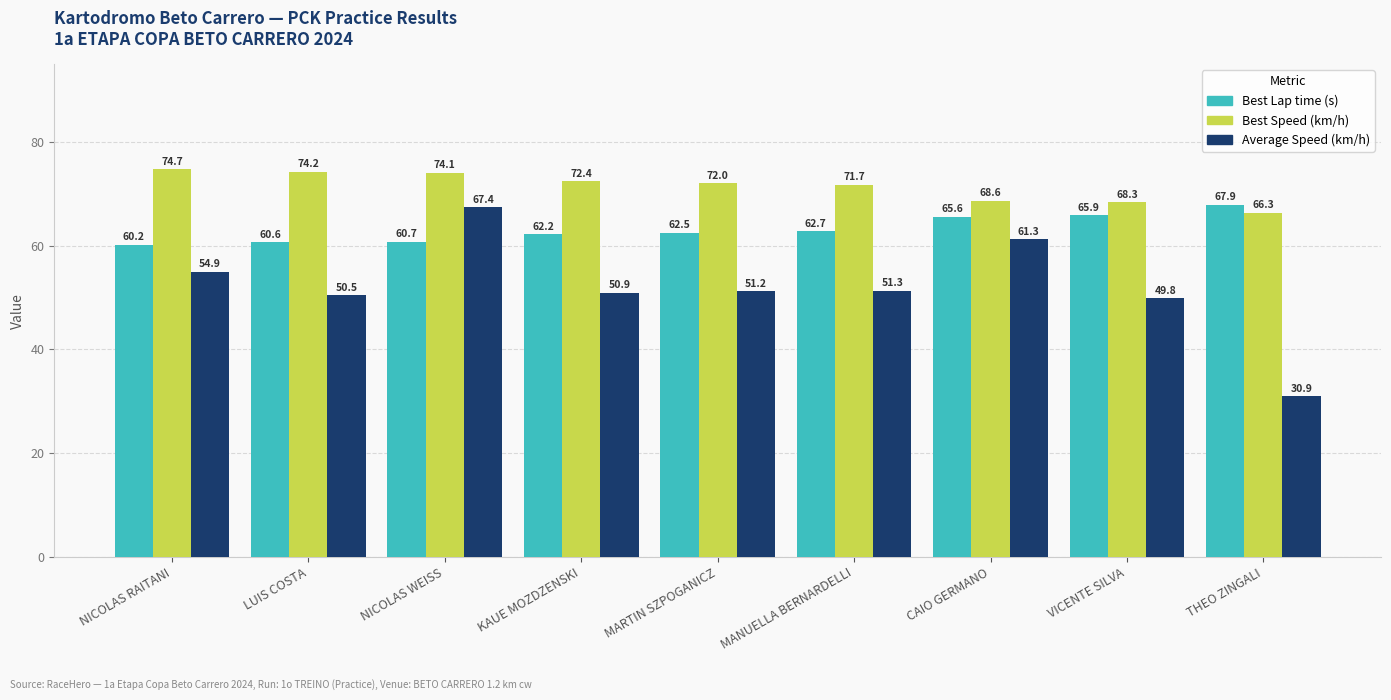

Rank the series at NICOLAS WEISS from lowest to highest value.

Best Lap time (s), Average Speed (km/h), Best Speed (km/h)